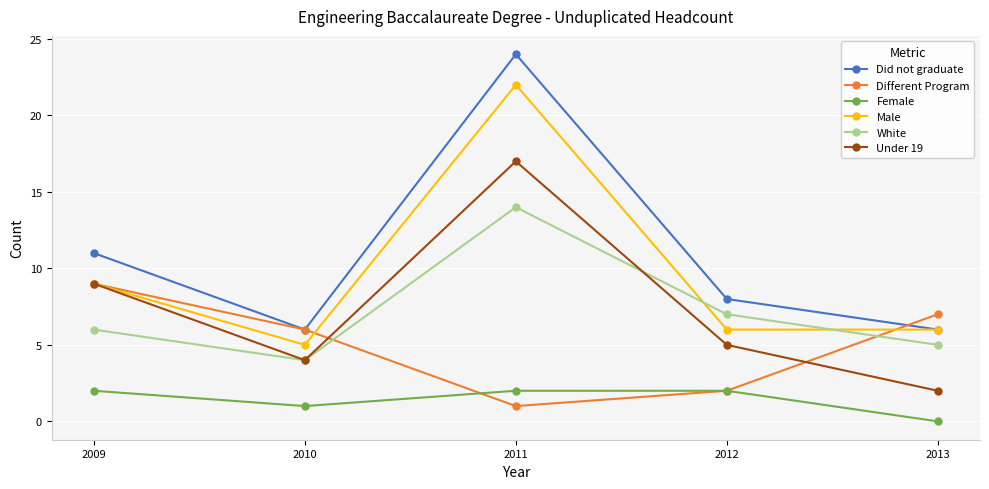

How many lines are shown in the chart?

6